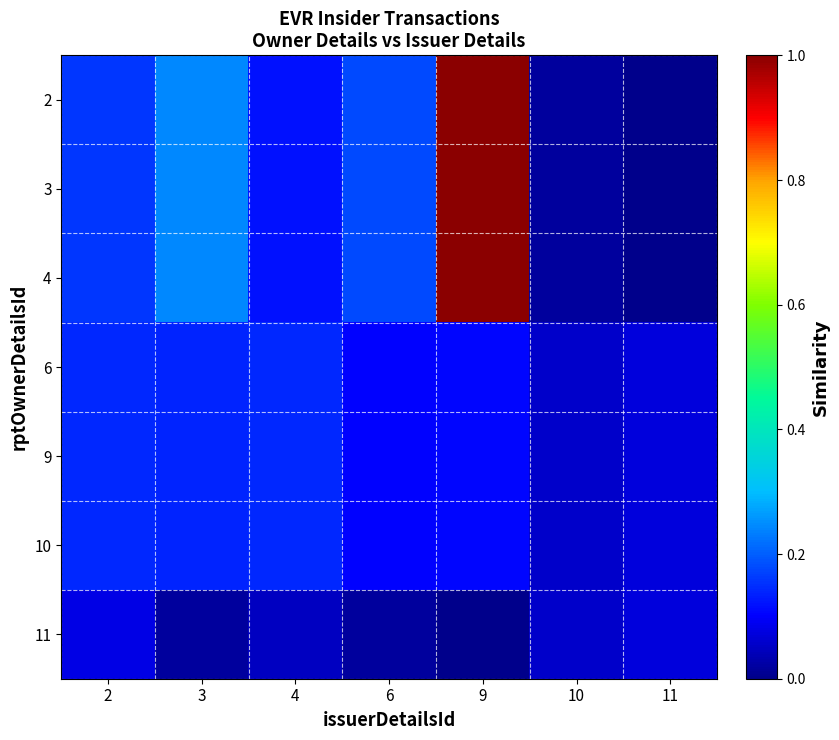

What is the total value across all series at 10?

0.3